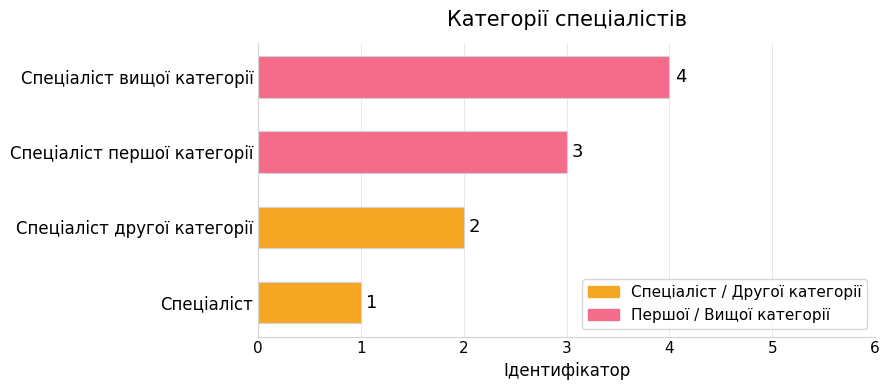

Rank the categories by value from lowest to highest.

Спеціаліст, Спеціаліст другої категорії, Спеціаліст першої категорії, Спеціаліст вищої категорії